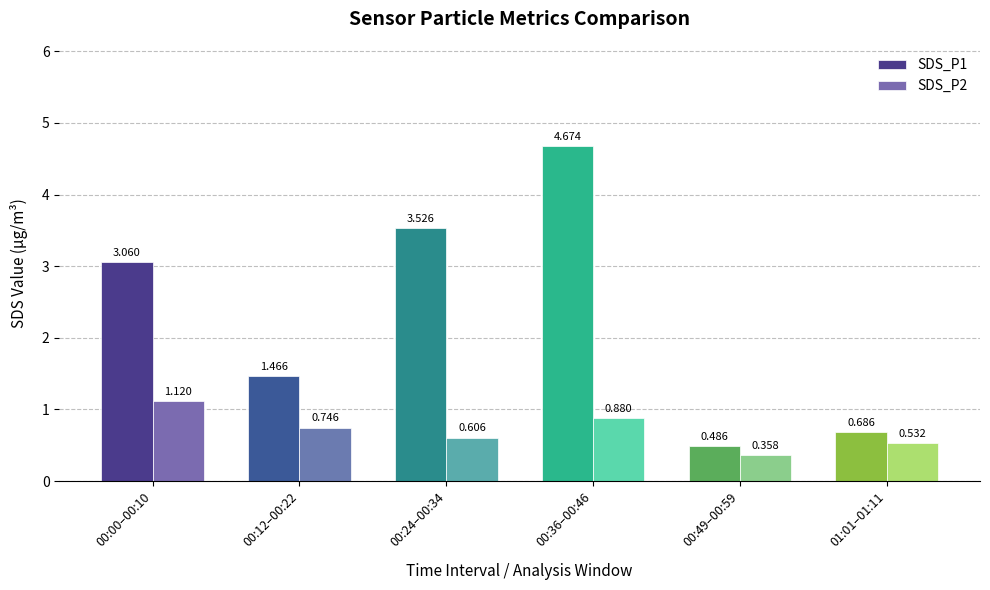

Is the value of SDS_P1 at 00:12–00:22 greater than the value of SDS_P2 at 00:12–00:22?

Yes